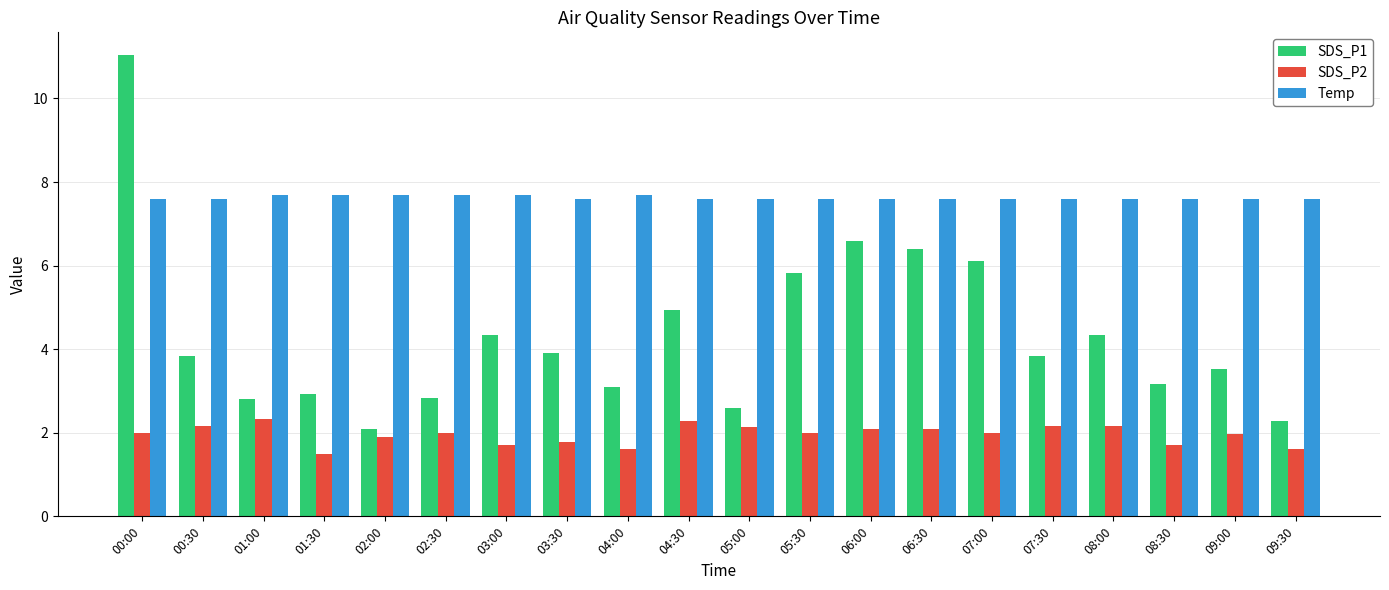

What value does the Temp series have at 01:00?

7.7